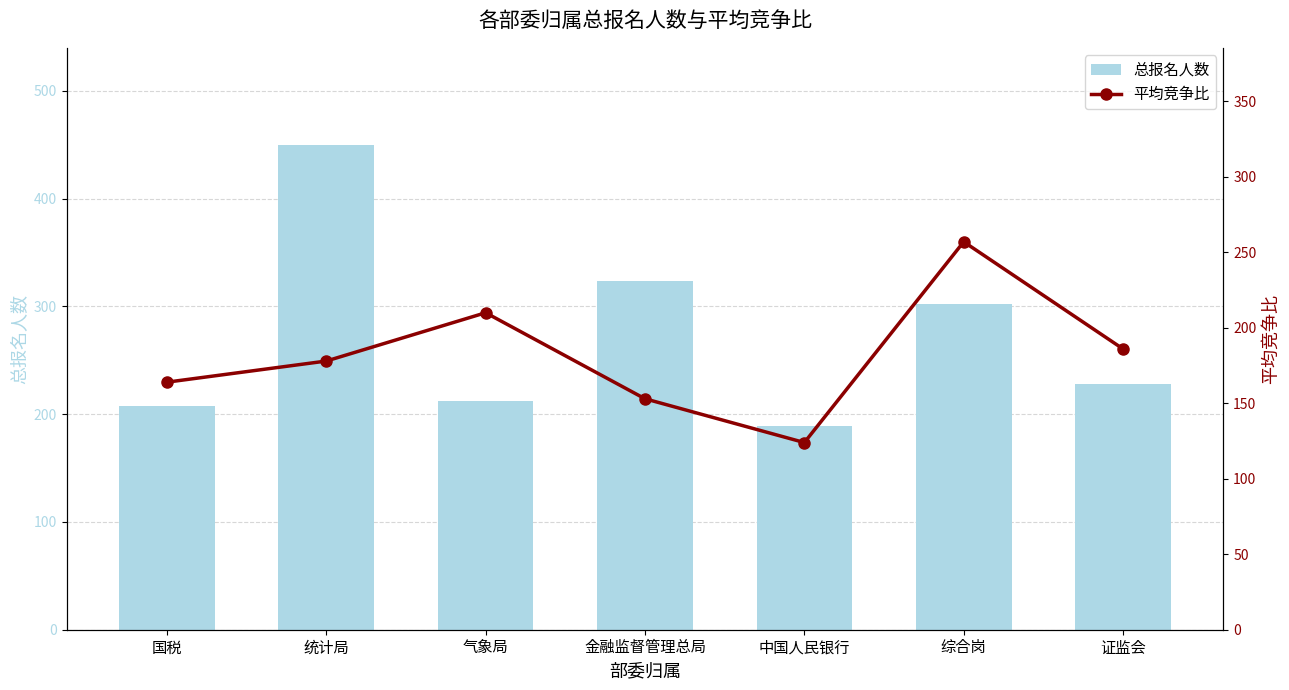

Which has a higher value, 统计局 or 国税?

统计局